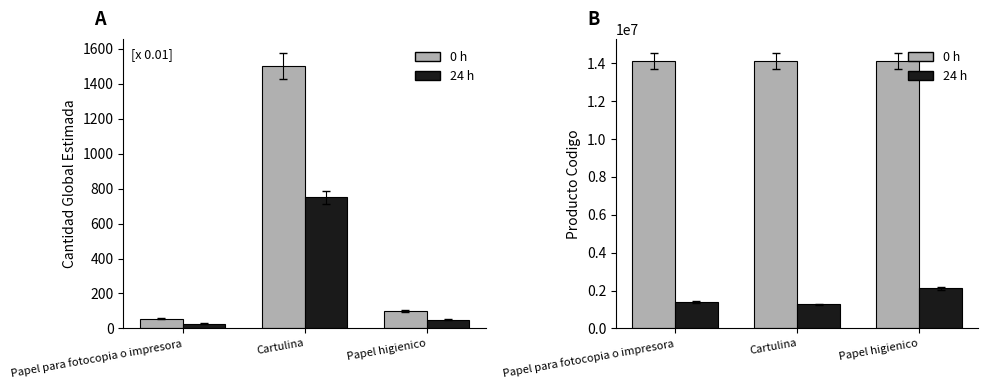

At which label does 24 h reach its minimum?

Cartulina